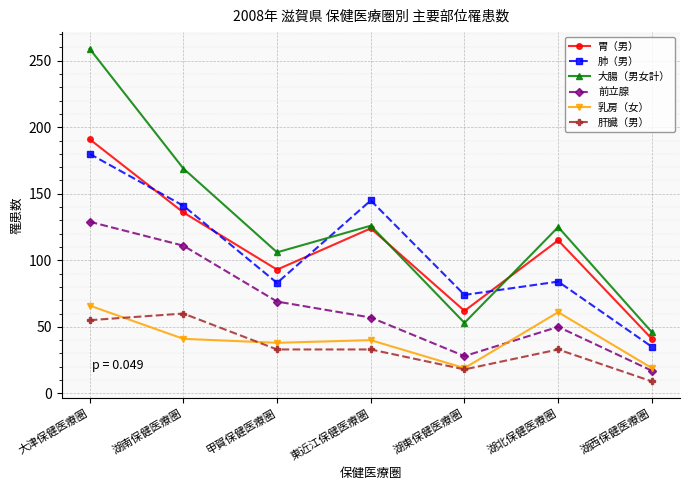

Which category has the highest value across all series?

大津保健医療圏